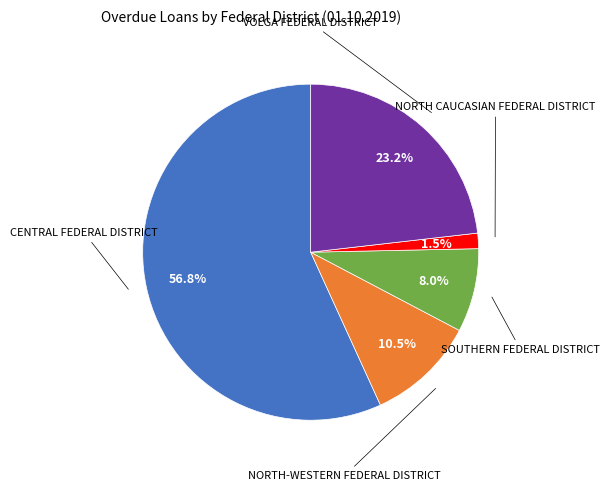

Does any single category account for the majority?

Yes